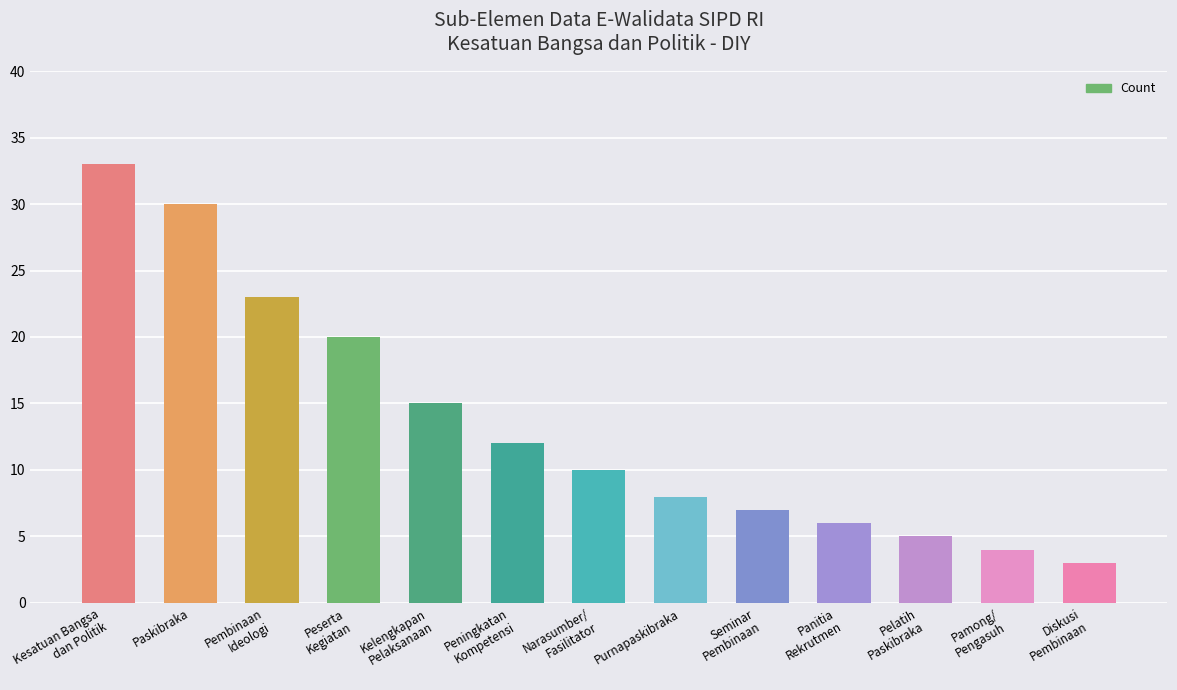

What is the value of the 11th bar from the left?

5